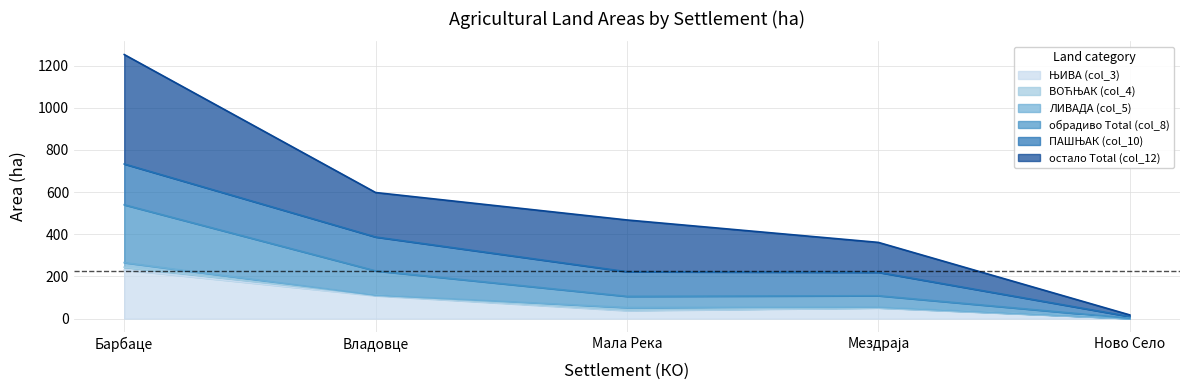

Between Мездраја and Барбаце, which is larger?

Барбаце